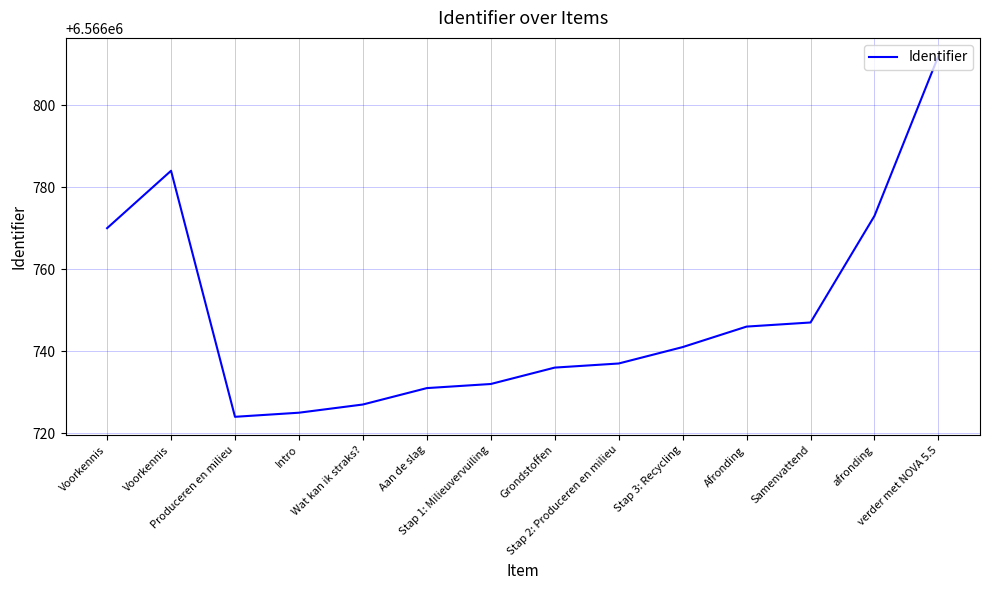

What is the average value?

6566749